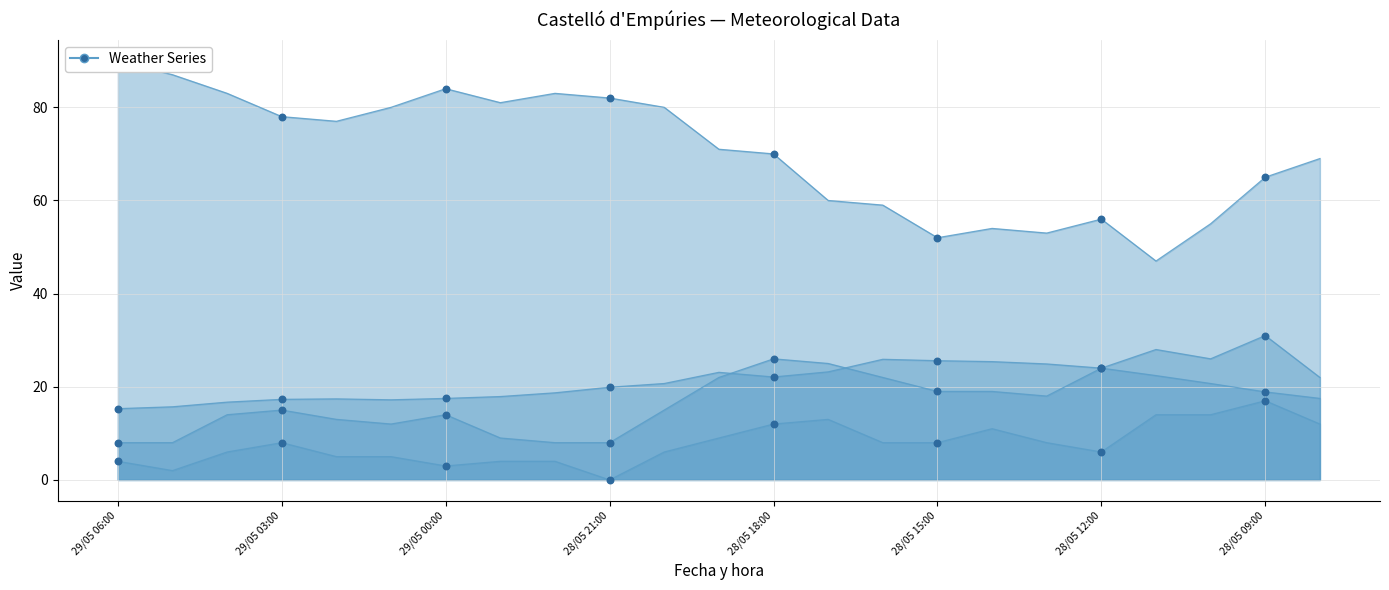

What is the change in value from 28/05 12:00 to 11?

+5.6